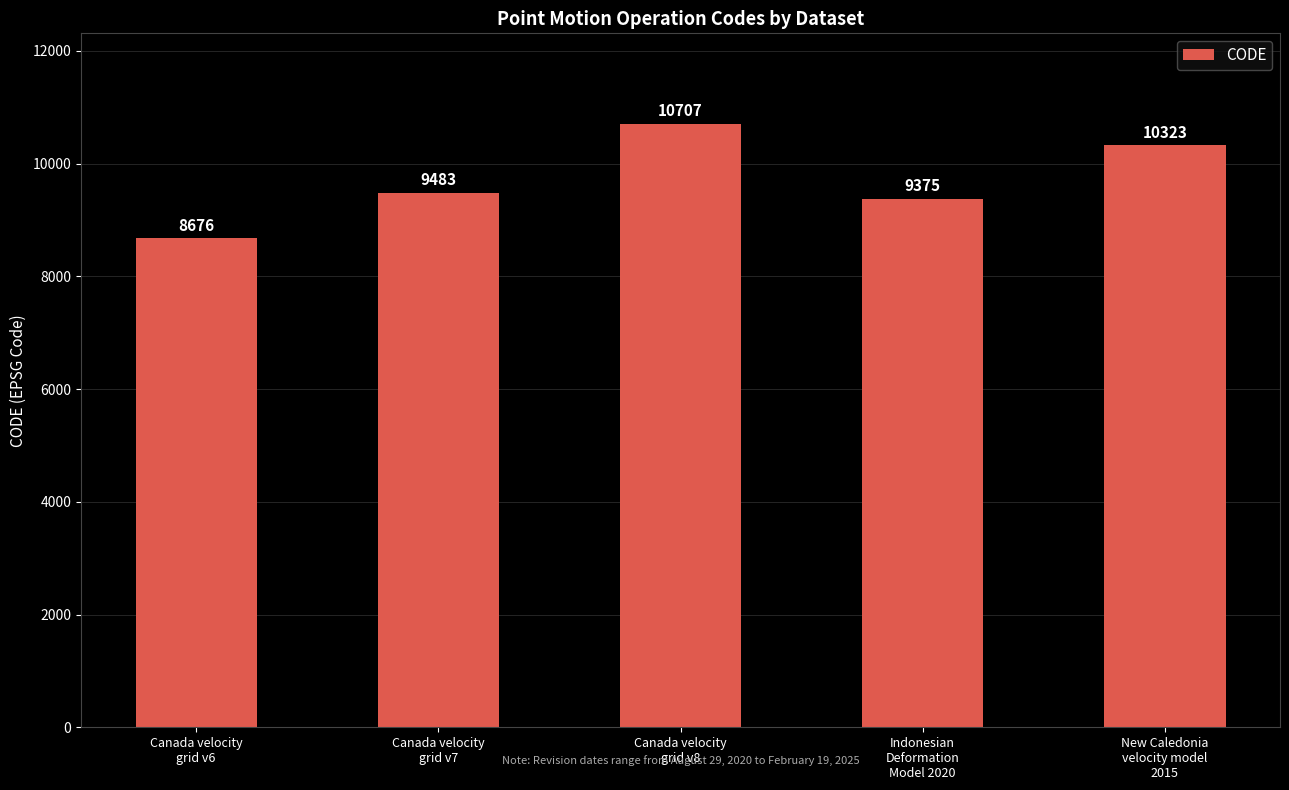

The chart shows a value of 15534 at Canada velocity
grid v8. True or false?

False